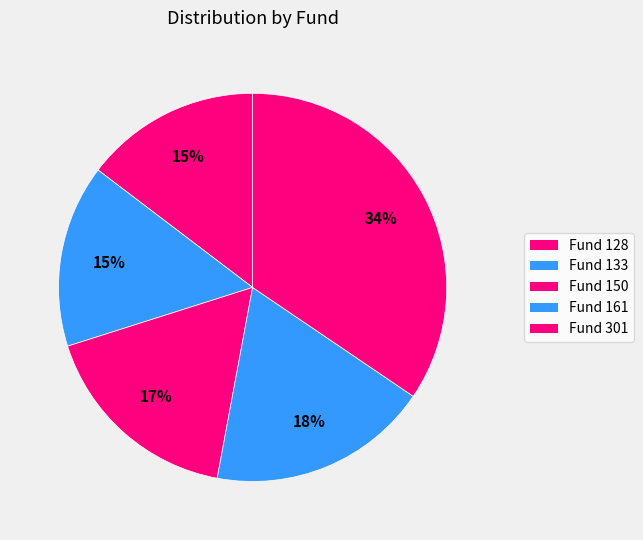

Is there a majority slice in this chart?

No